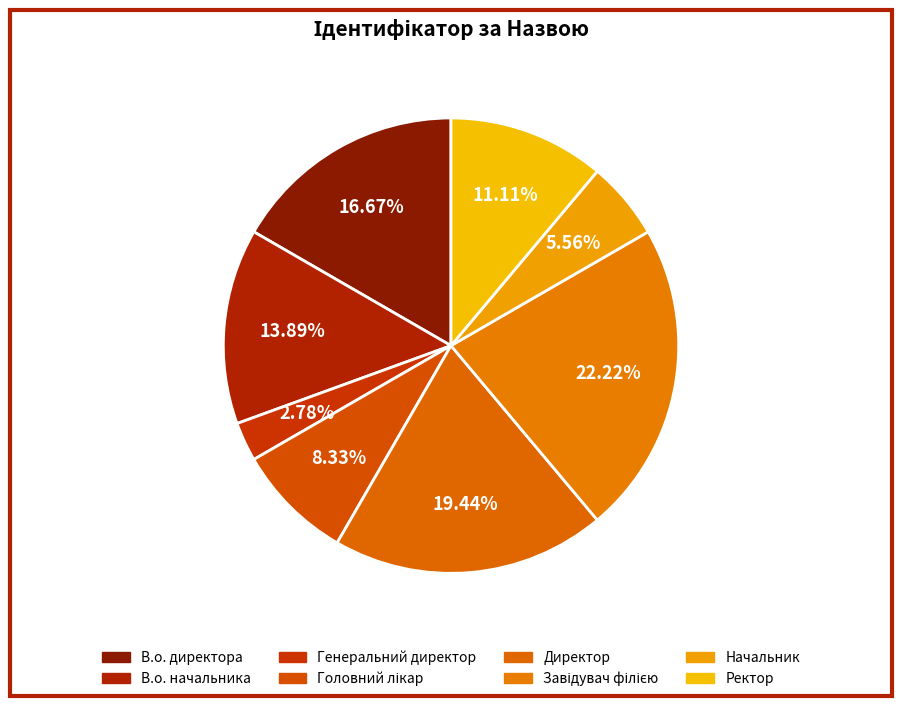

To the nearest percent, what portion does Директор represent?

19%